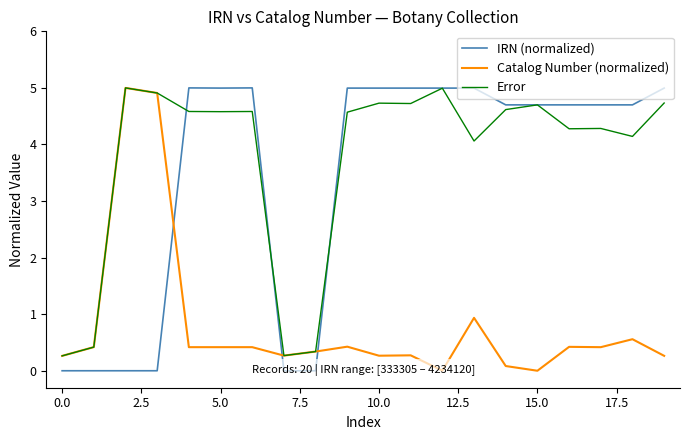

What is the maximum value for Catalog Number (normalized)?

5.0